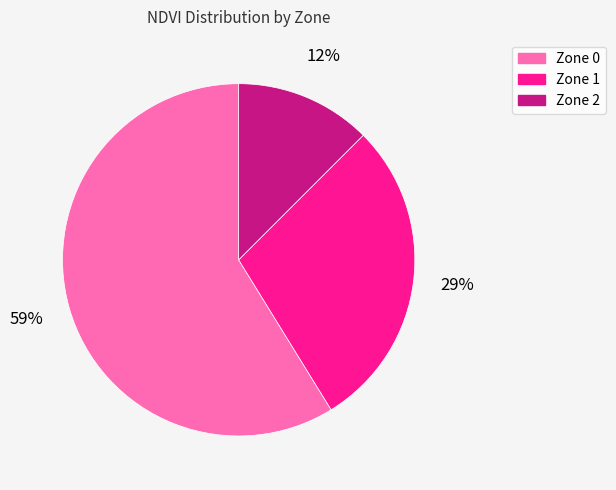

Is it true that Zone 2 is 12% of the pie?

True